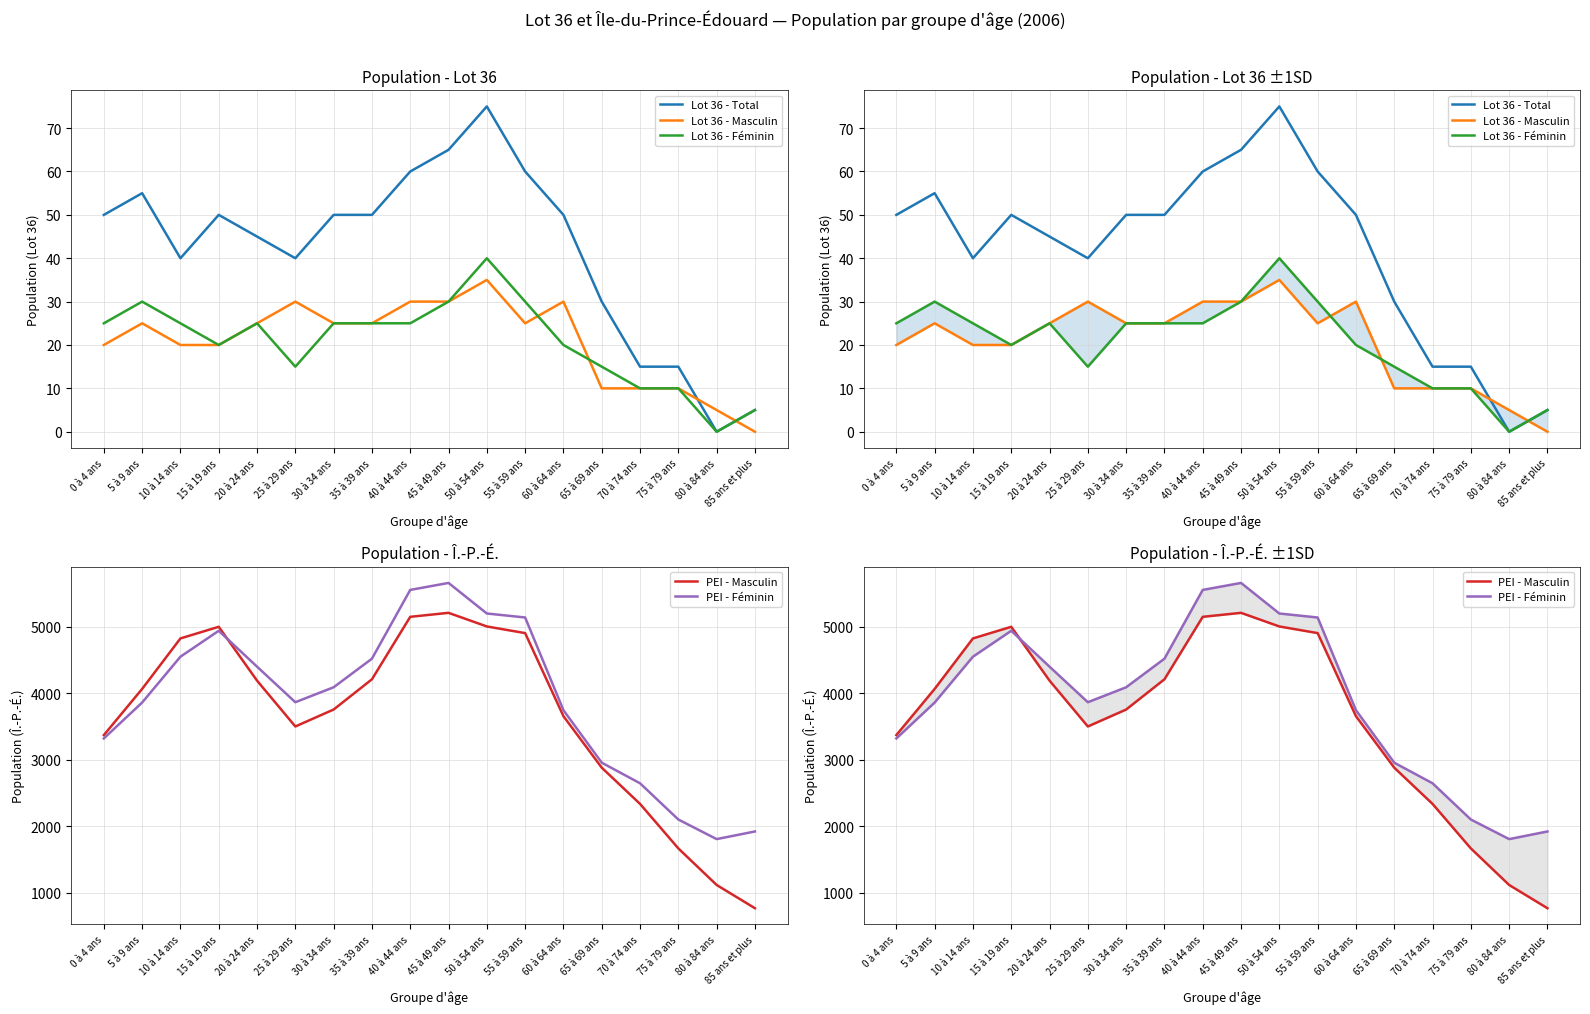

Is the value of PEI - Masculin at 45 à 49 ans greater than the value of Lot 36 - Masculin at 75 à 79 ans?

Yes